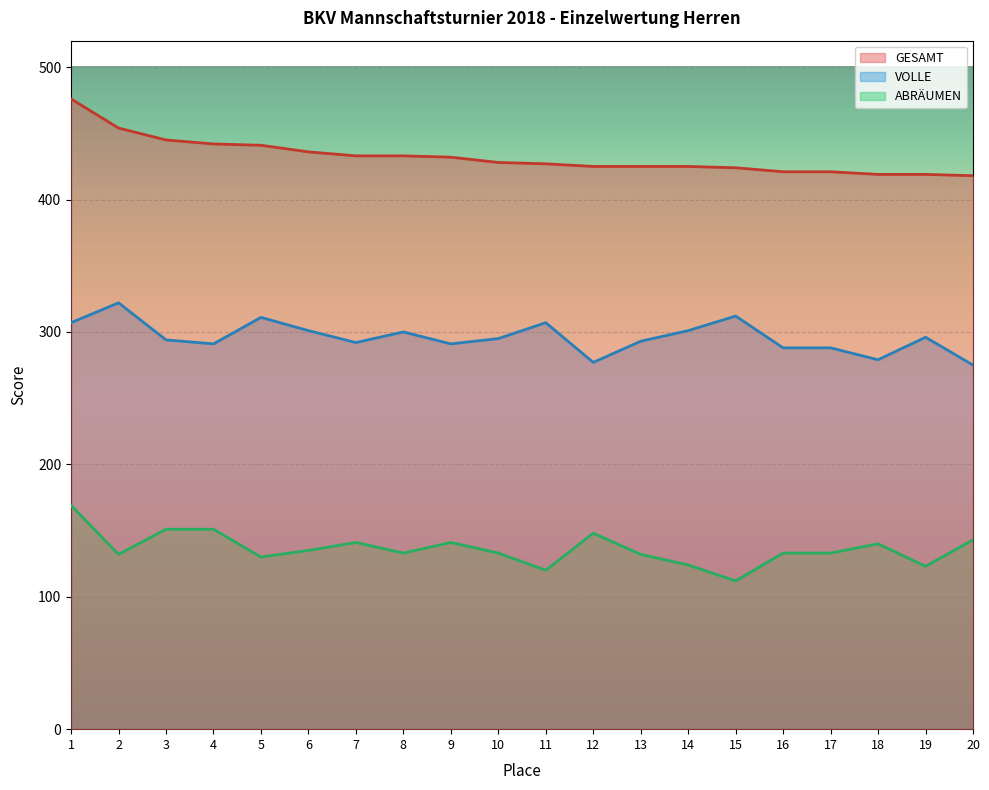

What is the average value of the GESAMT series?

432